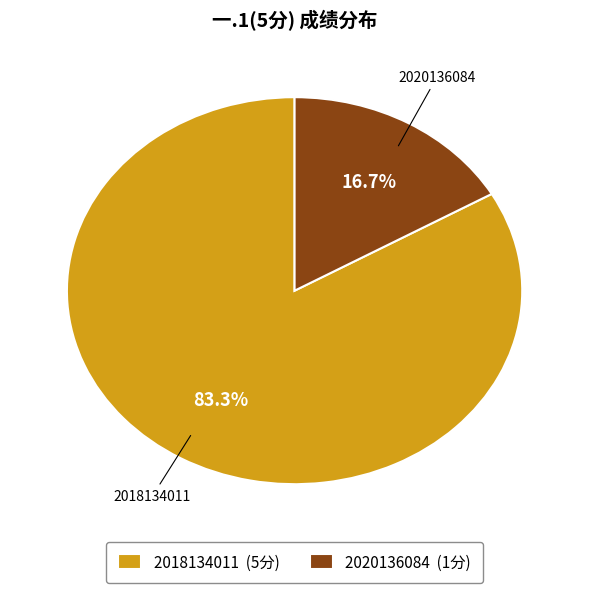

What is the ratio of the value at 2018134011 to the value at 2020136084?

5.0